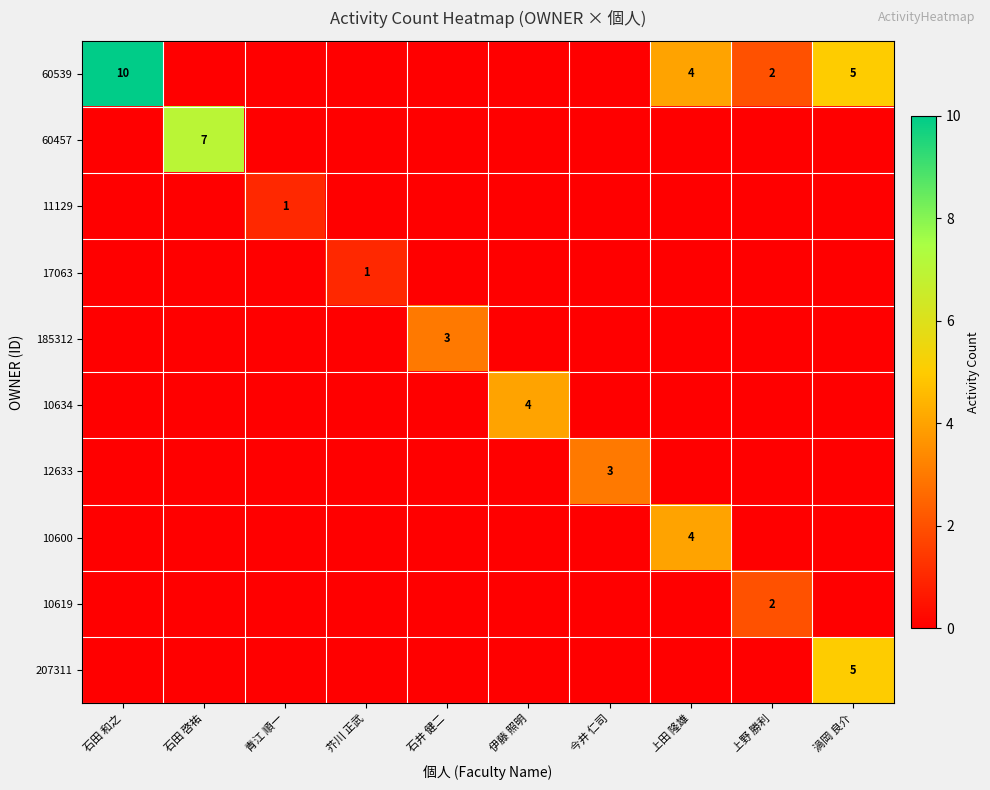

The 17063 series shows 2 at 芥川 正武. True or false?

False